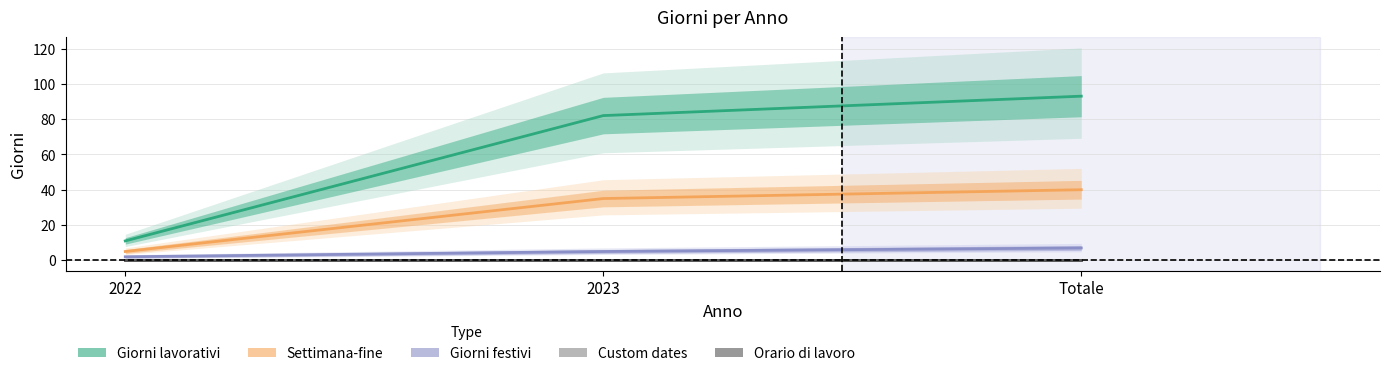

The value of Giorni lavorativi at 2023 is 52. True or false?

False